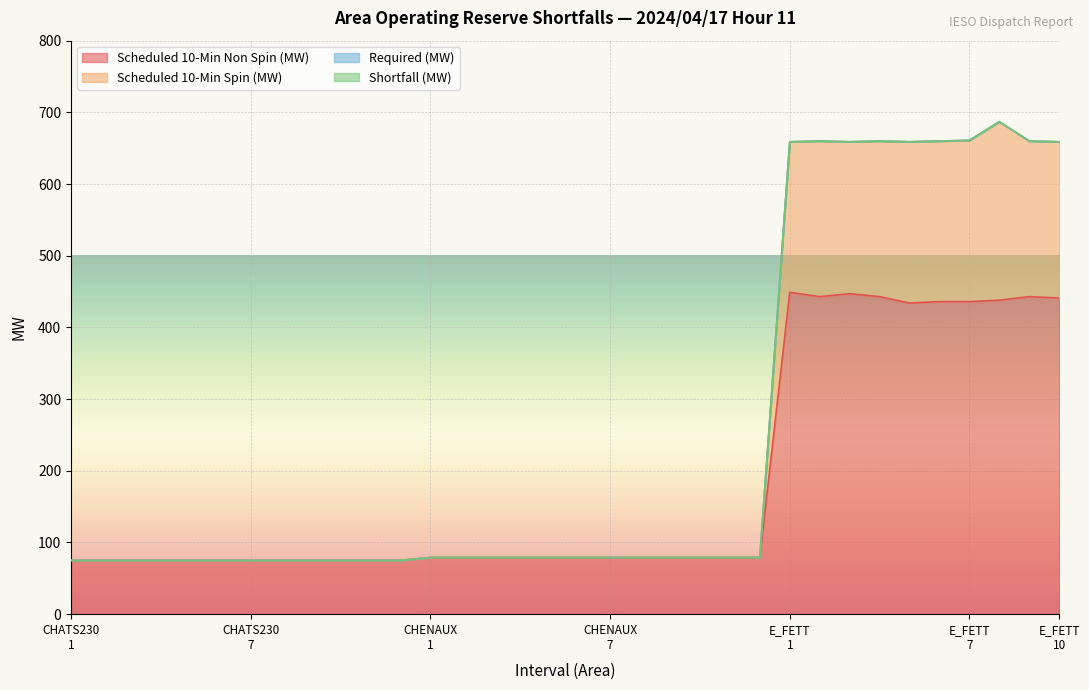

Which series changed the most between CHATS230-8 and E_FETT-4?

Scheduled 10-Min Spin (MW)